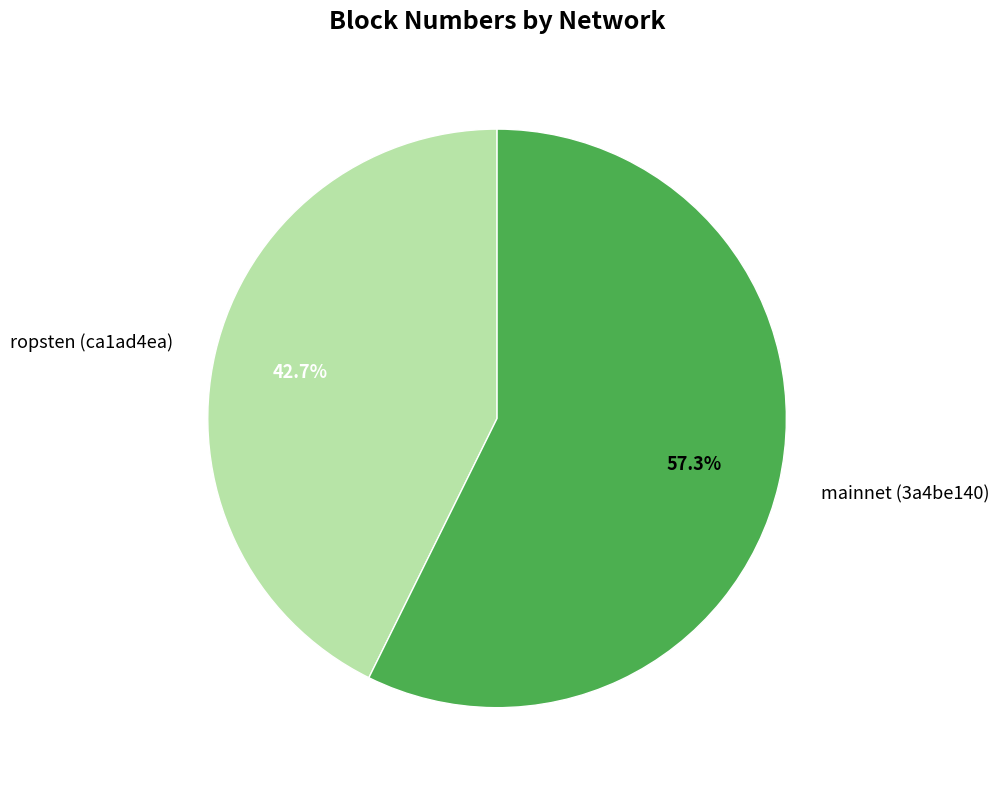

Which slice represents more than half of the pie?

mainnet (3a4be140)